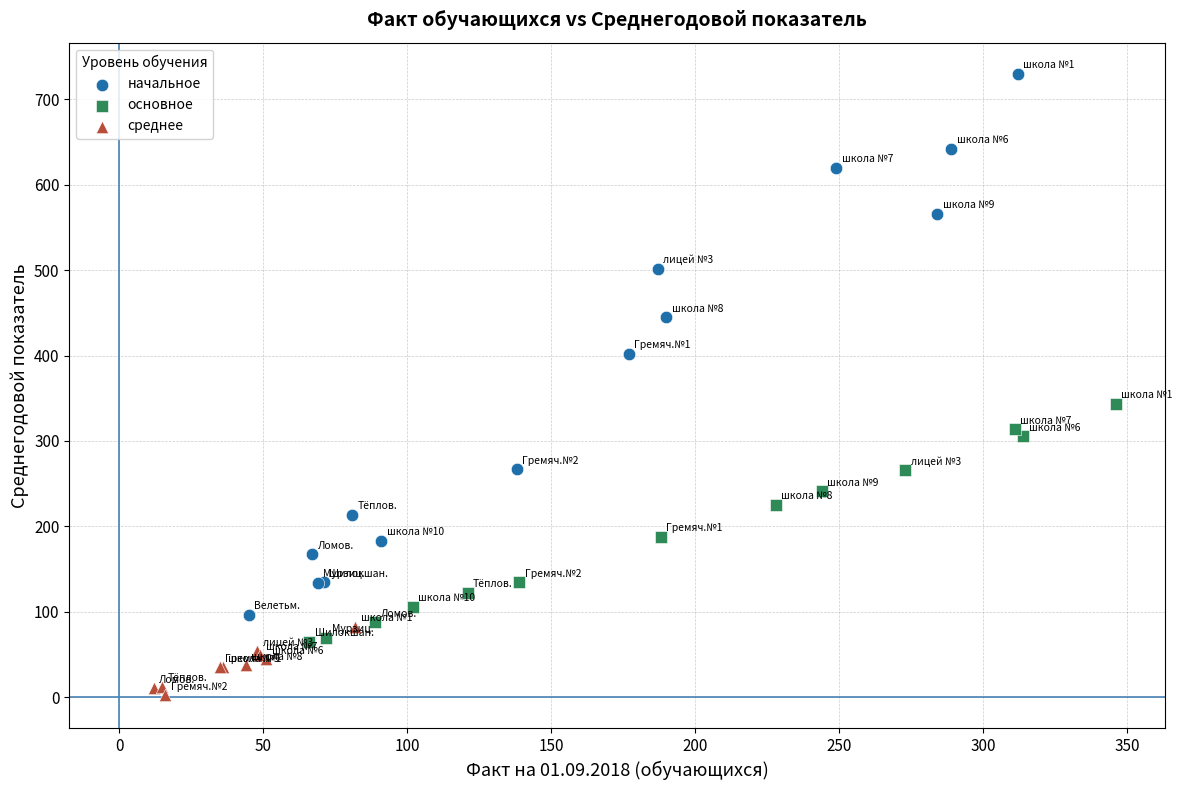

Which series contains the highest Y value?

начальное